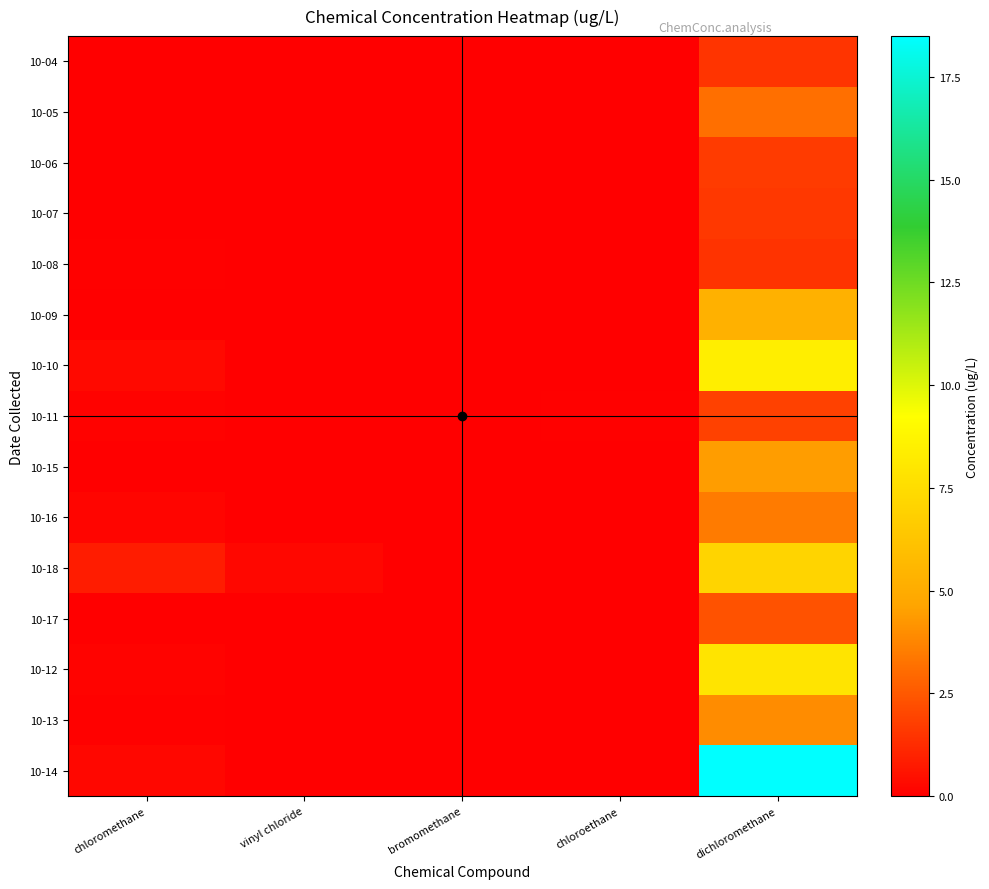

At which category is the sum across all series the highest?

dichloromethane